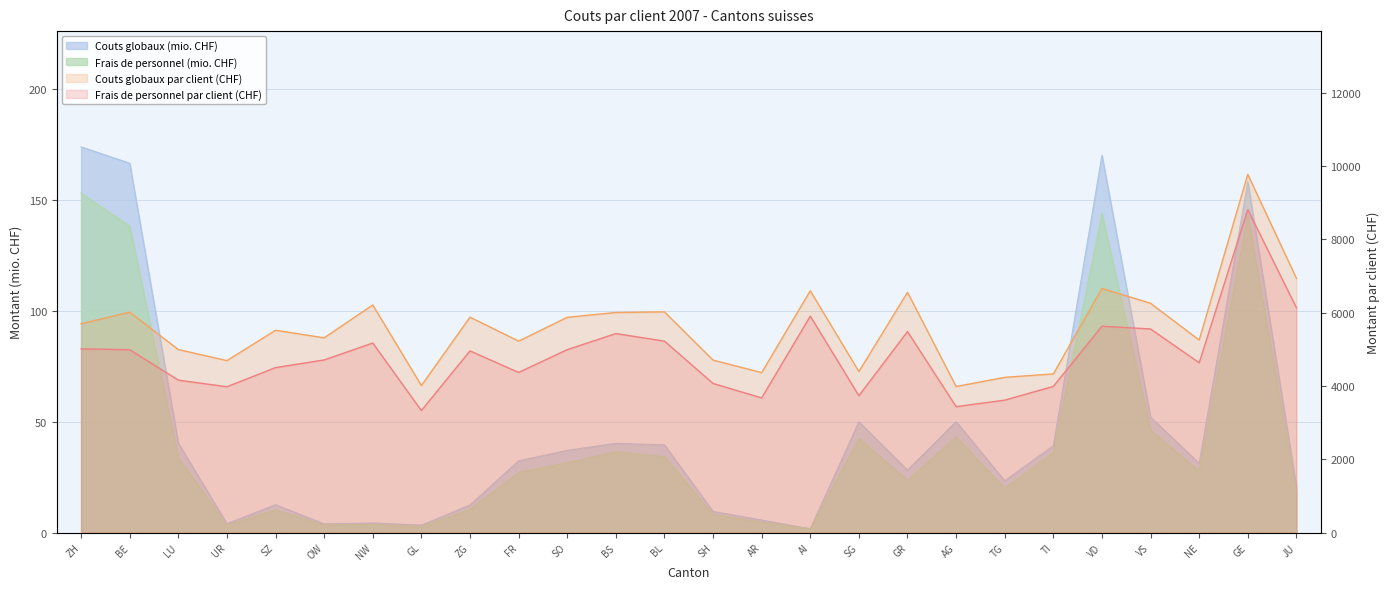

Where is the first local maximum for Frais de personnel par client (CHF)?

NW